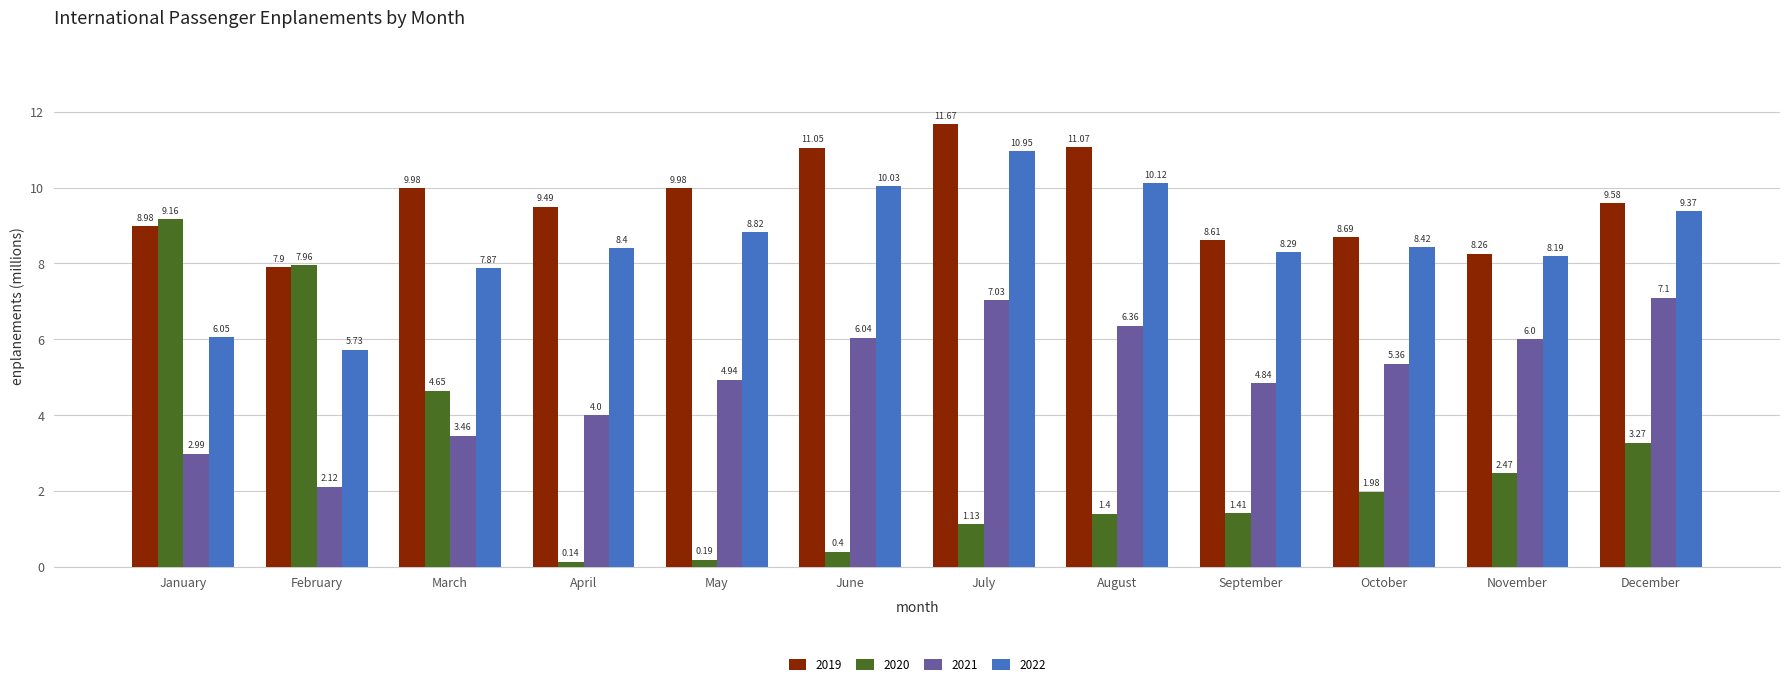

Which series has the largest total across all categories?

2019